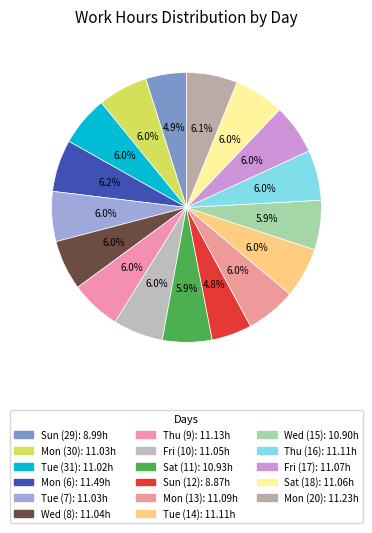

Between Mon (13) and Mon (20), which is larger?

Mon (20)